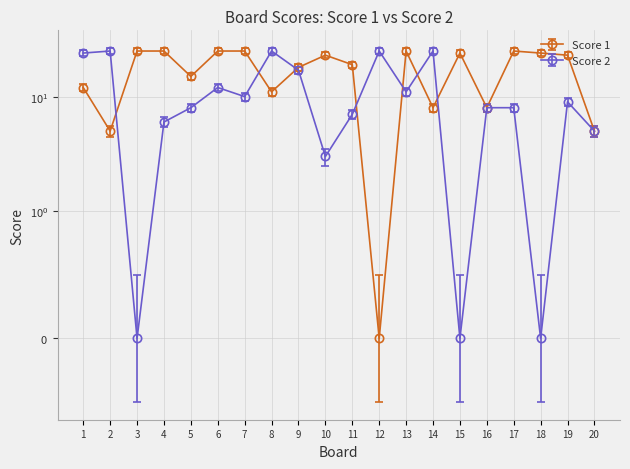

Where is the first local maximum for Score 2?

2